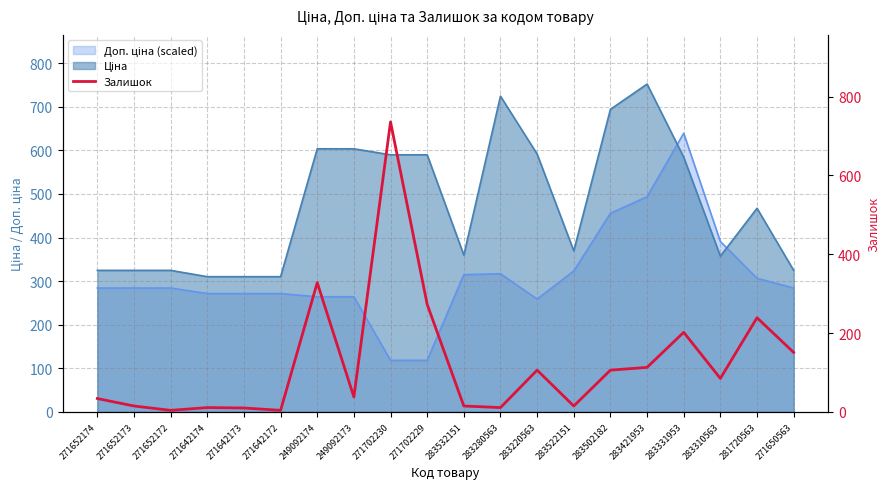

The value at 271642173 is 5. True or false?

False